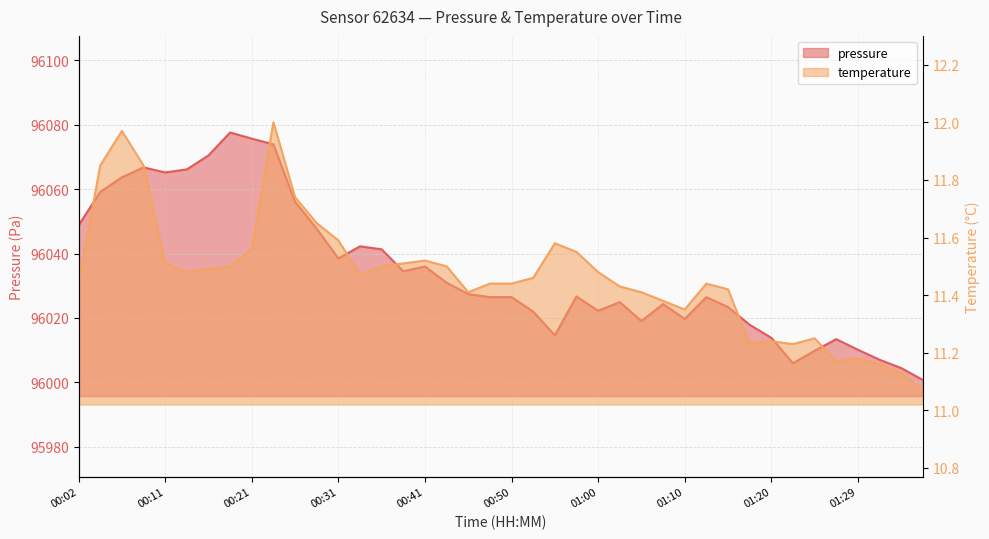

Which category has the lowest value in the temperature series?

01:37